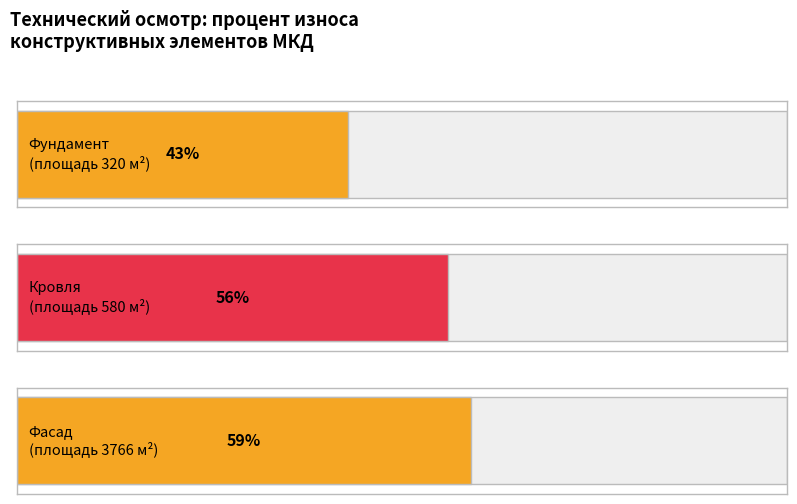

The chart shows a value of 56 at Кровля. True or false?

True